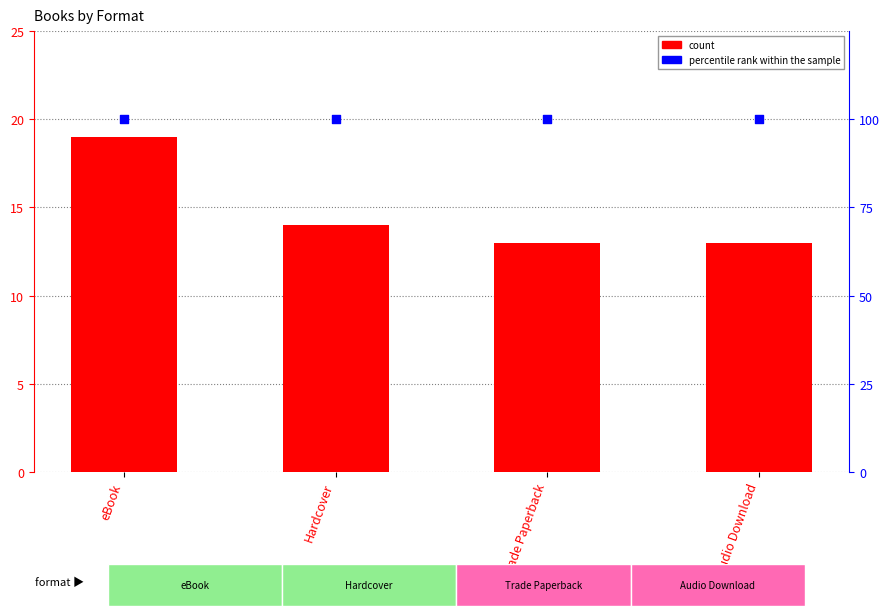

Which series has the largest total across all categories?

percentile rank within the sample